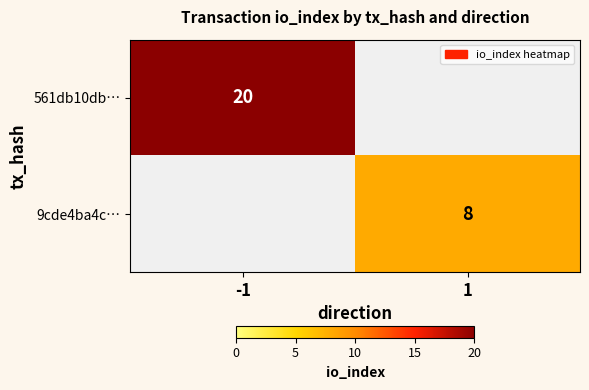

What is the total value across all series at -1?

20